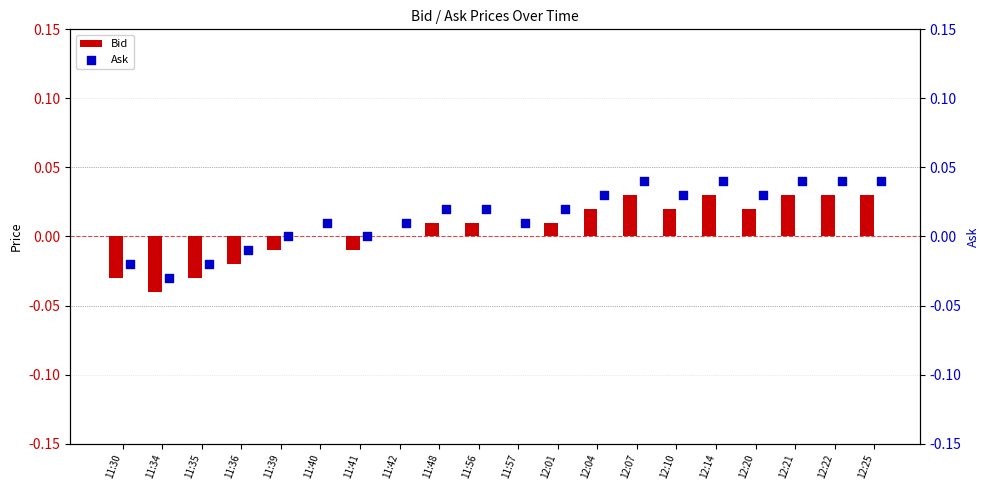

The value of Bid at 11:57 is 0.0. True or false?

True